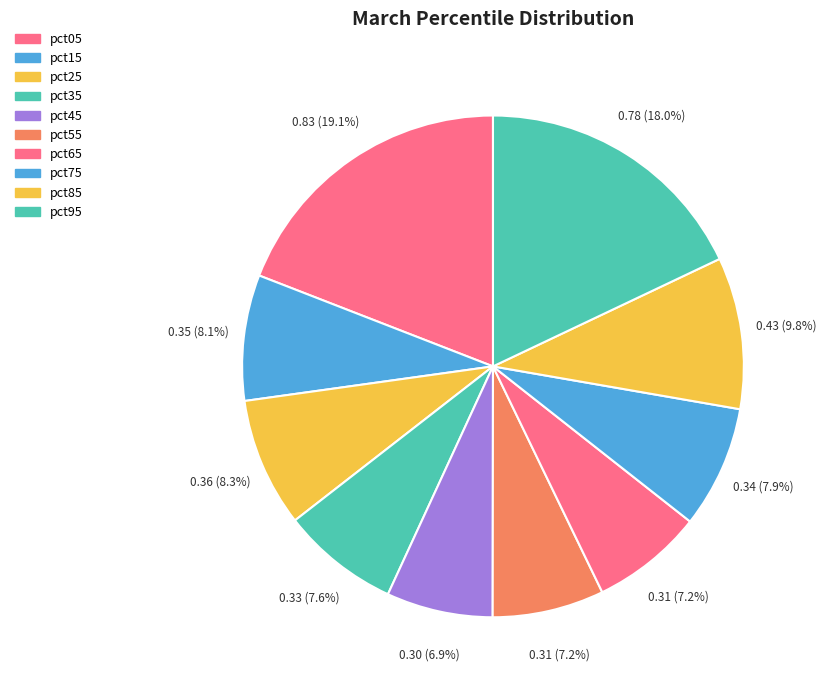

Count the number of slices in the pie.

10